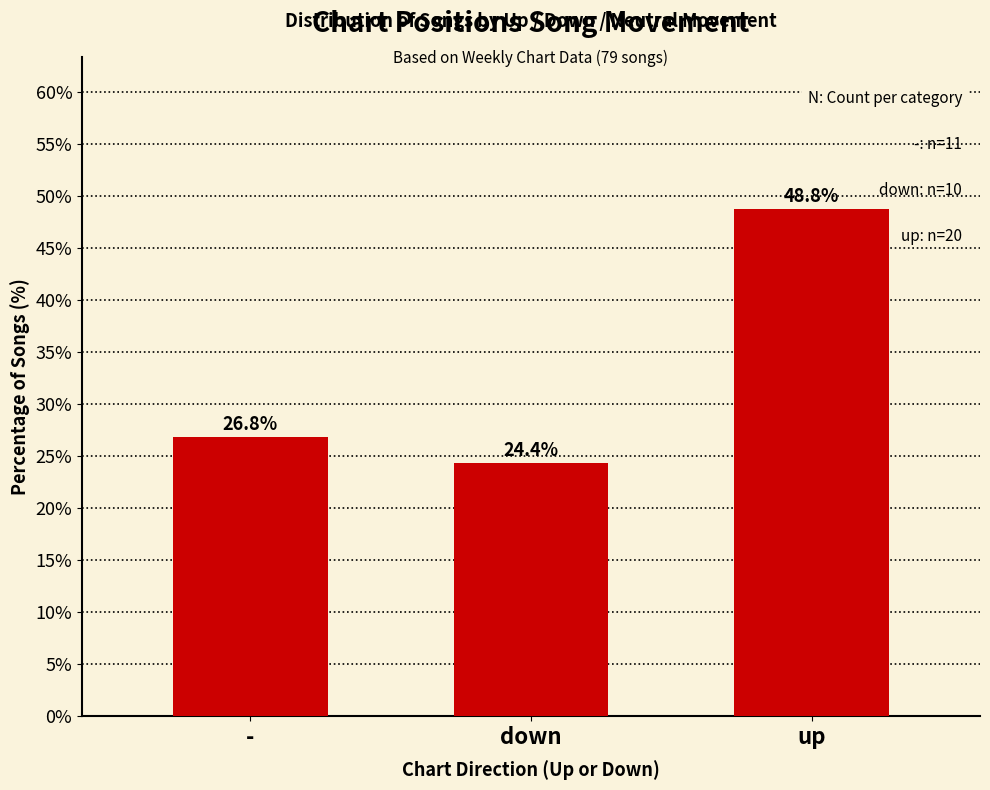

List the labels in order of value, largest first.

up, -, down